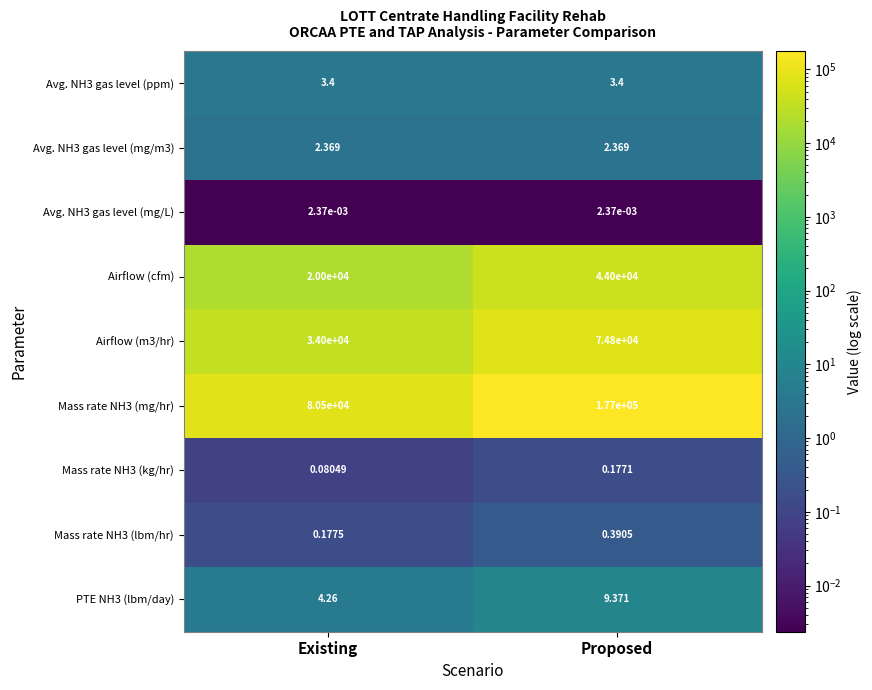

At which category is the sum across all series the highest?

Proposed